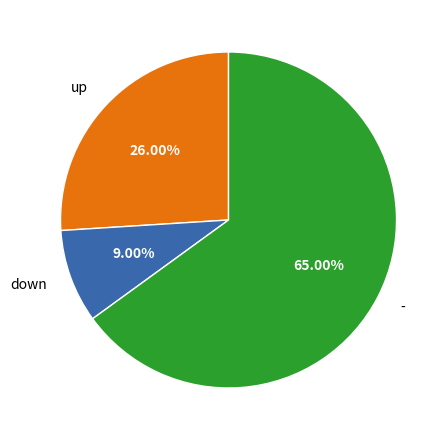

Is there a majority slice in this chart?

Yes